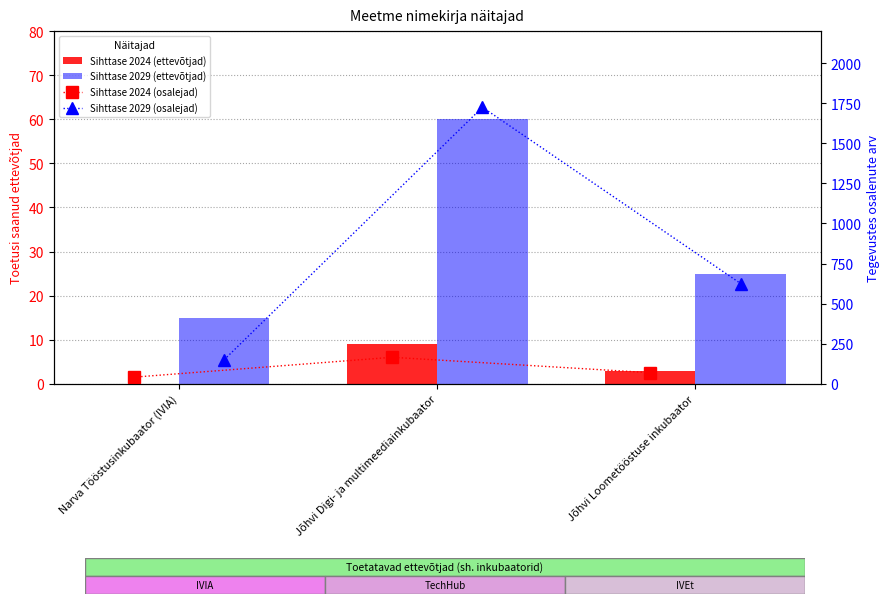

What value does the Sihttase 2029 (ettevõtjad) series have at Narva Tööstusinkubaator (IVIA), to the nearest 10?

20